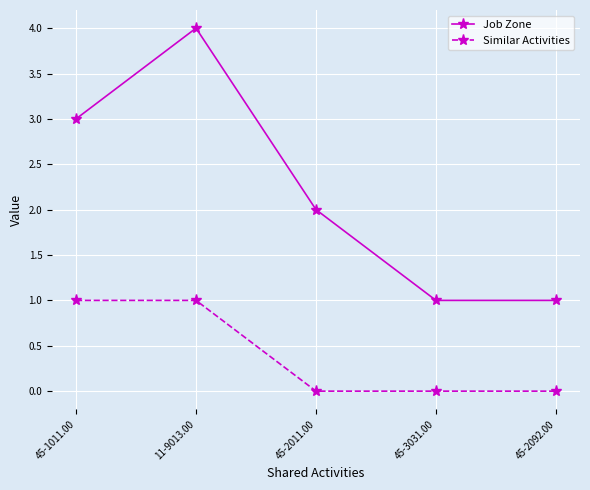

Reading right to left, list all the values displayed in this chart.

Job Zone: 1	1	2	4	3
Similar Activities: 0	0	0	1	1